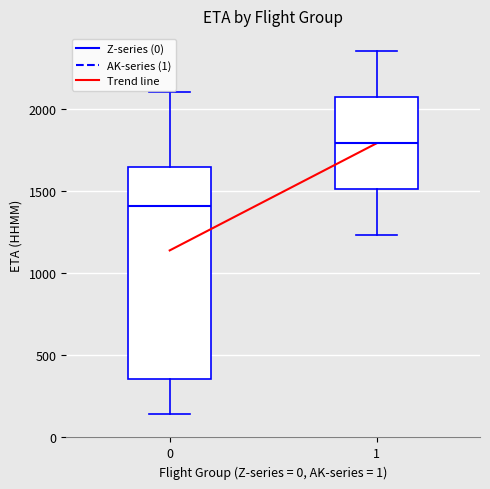

Where does the median line of the box at x = 0 sit on the y-axis? The values are not printed on the chart, so give them approximately, as read against the axis.

1400